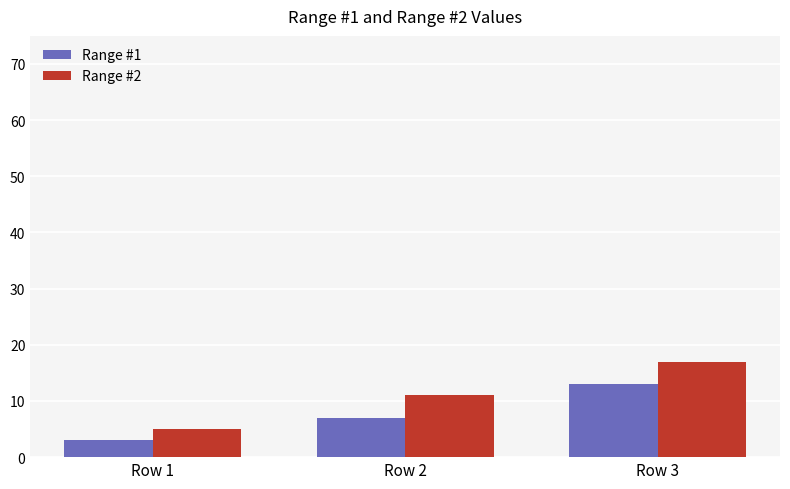

Reading left to right, transcribe all the data shown in this chart.

Range #1: Row 1=3	Row 2=7	Row 3=13
Range #2: Row 1=5	Row 2=11	Row 3=17